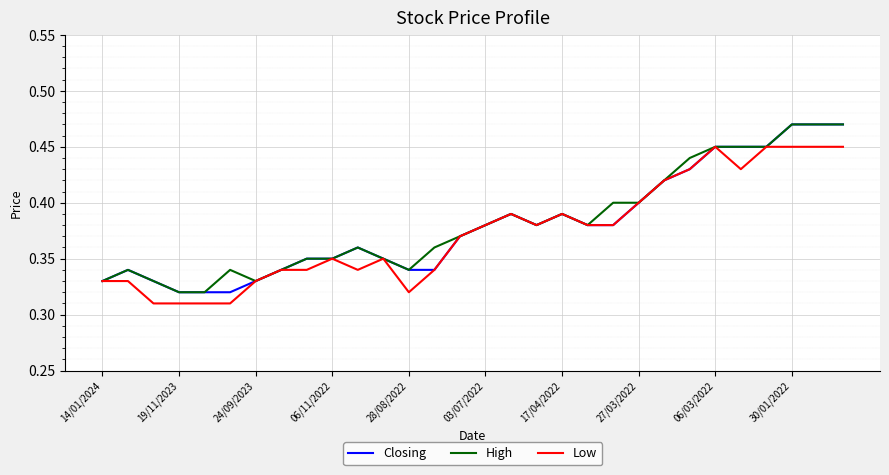

What is the minimum value for Closing?

0.3